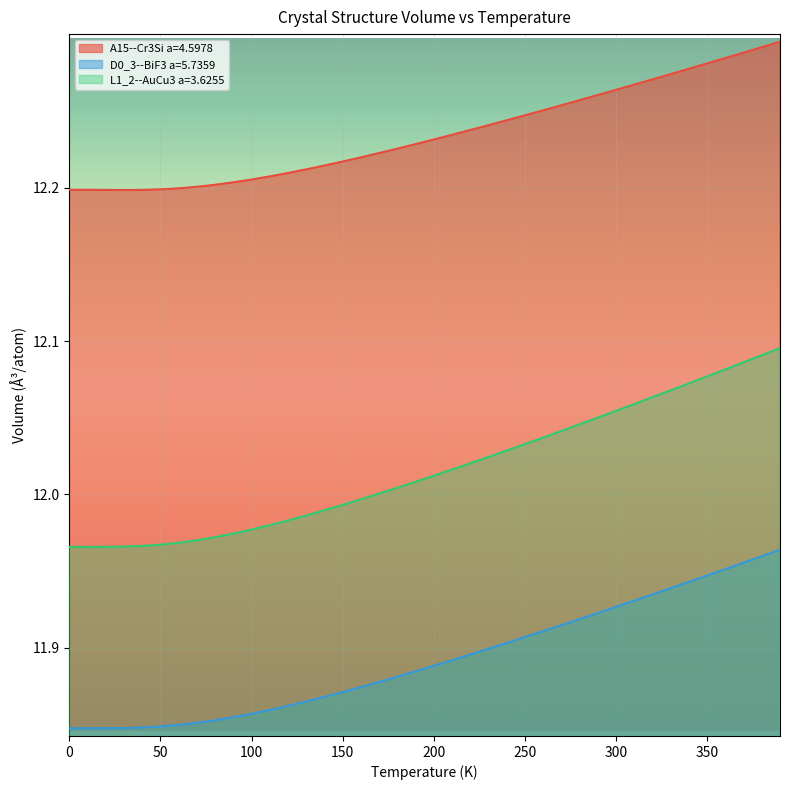

What is the minimum value shown in the chart?

11.8